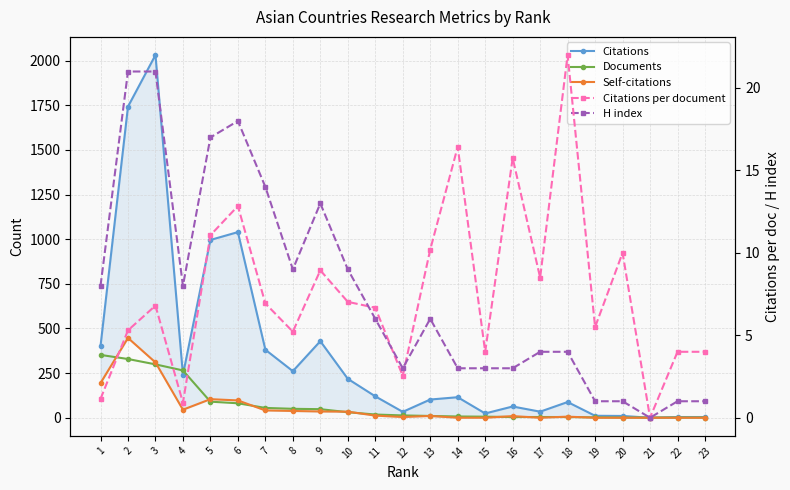

What is the total value across all series at 5?

1218.1